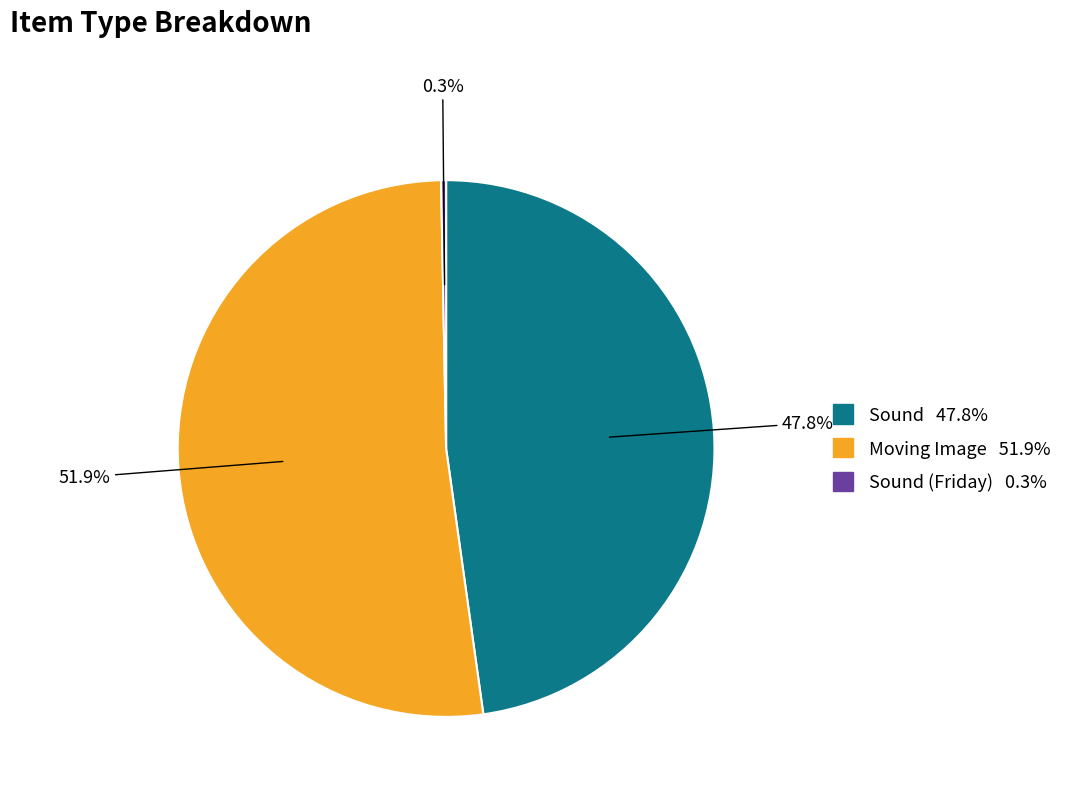

Is there a majority slice in this chart?

Yes